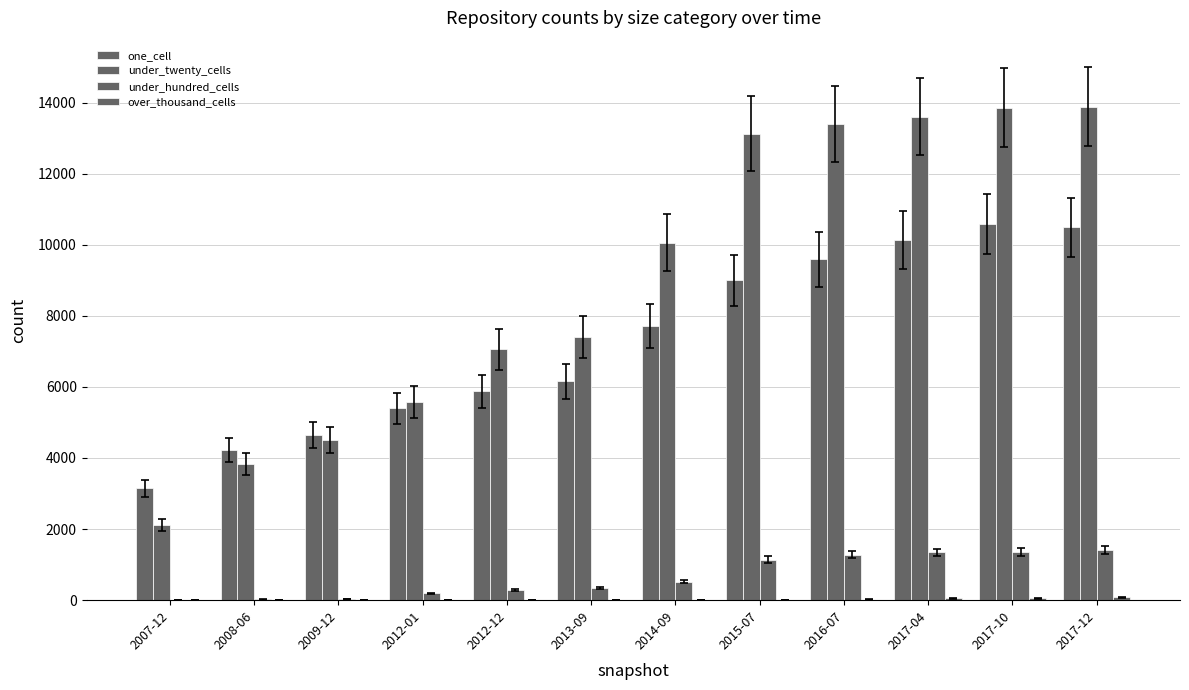

What is the label of the 11th bar from the left?

2017-10